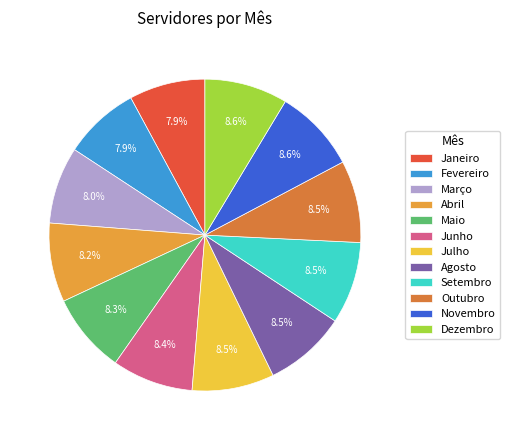

Which slice is the smallest?

Janeiro